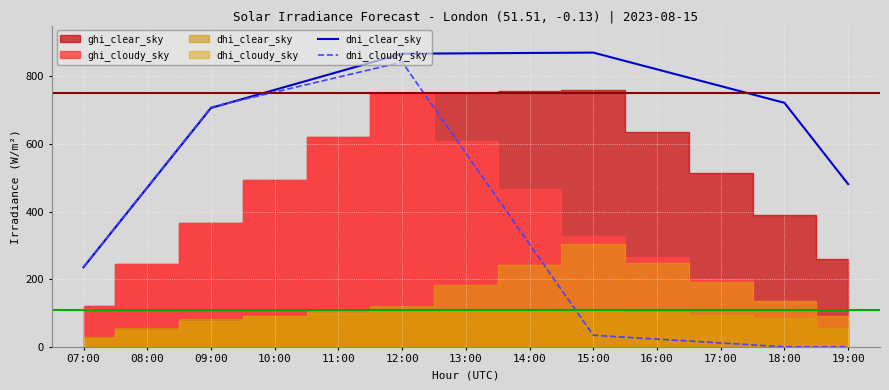

How many data points in dni_cloudy_sky are less than 303?

6